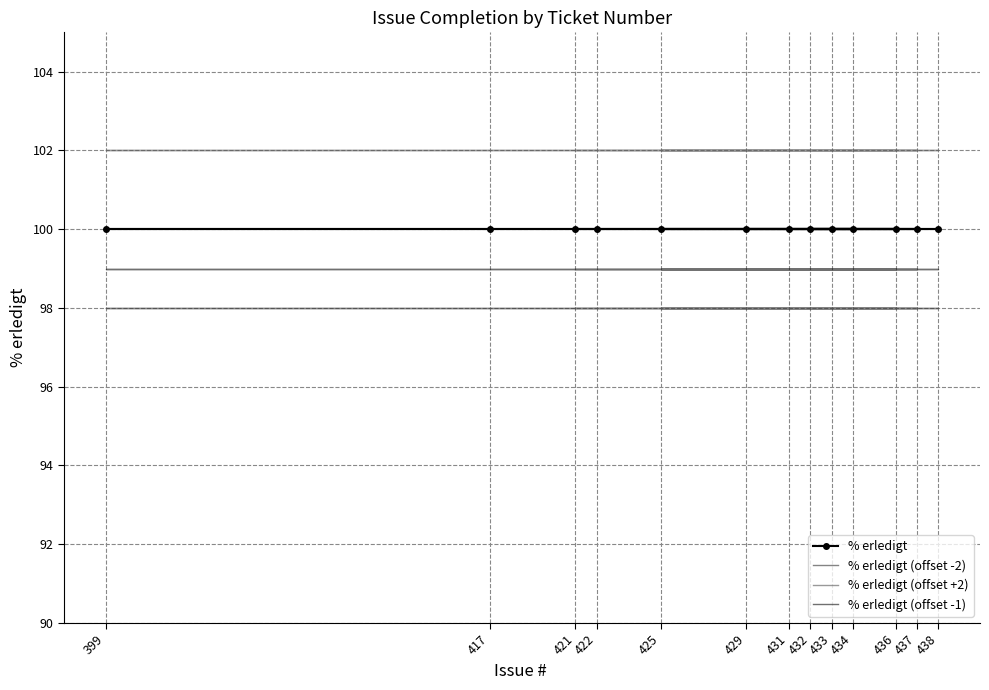

What is the minimum value shown in the chart?

98